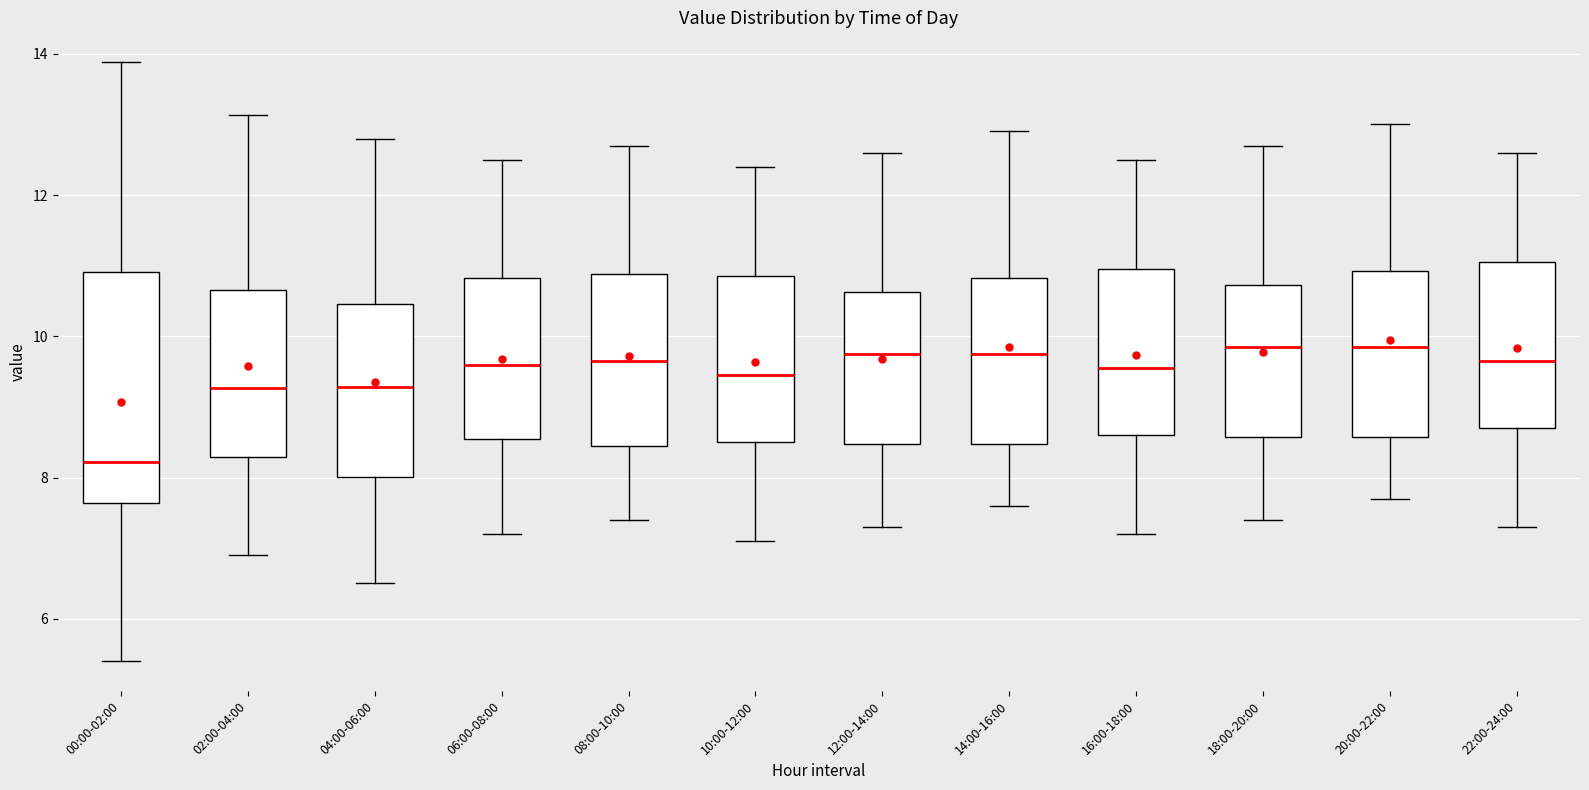

Reading left to right, read every box against the y-axis: the position of its median line, the range the box covers, and the ends of its whiskers. The values are not printed on the chart, so give them approximately, as read against the axis.

00:00-02:00: median 8.2, box 7.6 to 11.0, whiskers 5.4 to 13.8
02:00-04:00: median 9.2, box 8.2 to 10.6, whiskers 7.0 to 13.2
04:00-06:00: median 9.2, box 8.0 to 10.4, whiskers 6.6 to 12.8
06:00-08:00: median 9.6, box 8.6 to 10.8, whiskers 7.2 to 12.6
08:00-10:00: median 9.6, box 8.4 to 10.8, whiskers 7.4 to 12.8
10:00-12:00: median 9.4, box 8.6 to 10.8, whiskers 7.2 to 12.4
12:00-14:00: median 9.8, box 8.4 to 10.6, whiskers 7.4 to 12.6
14:00-16:00: median 9.8, box 8.4 to 10.8, whiskers 7.6 to 13.0
16:00-18:00: median 9.6, box 8.6 to 11.0, whiskers 7.2 to 12.6
18:00-20:00: median 9.8, box 8.6 to 10.8, whiskers 7.4 to 12.8
20:00-22:00: median 9.8, box 8.6 to 11.0, whiskers 7.8 to 13.0
22:00-24:00: median 9.6, box 8.8 to 11.0, whiskers 7.4 to 12.6